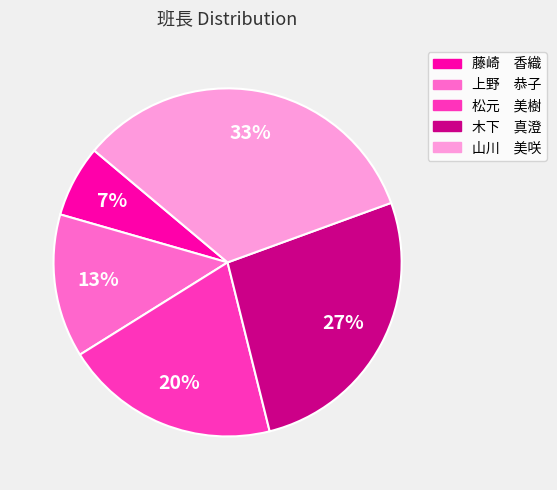

What percentage is the 上野 恭子 slice, to the nearest percent?

13%